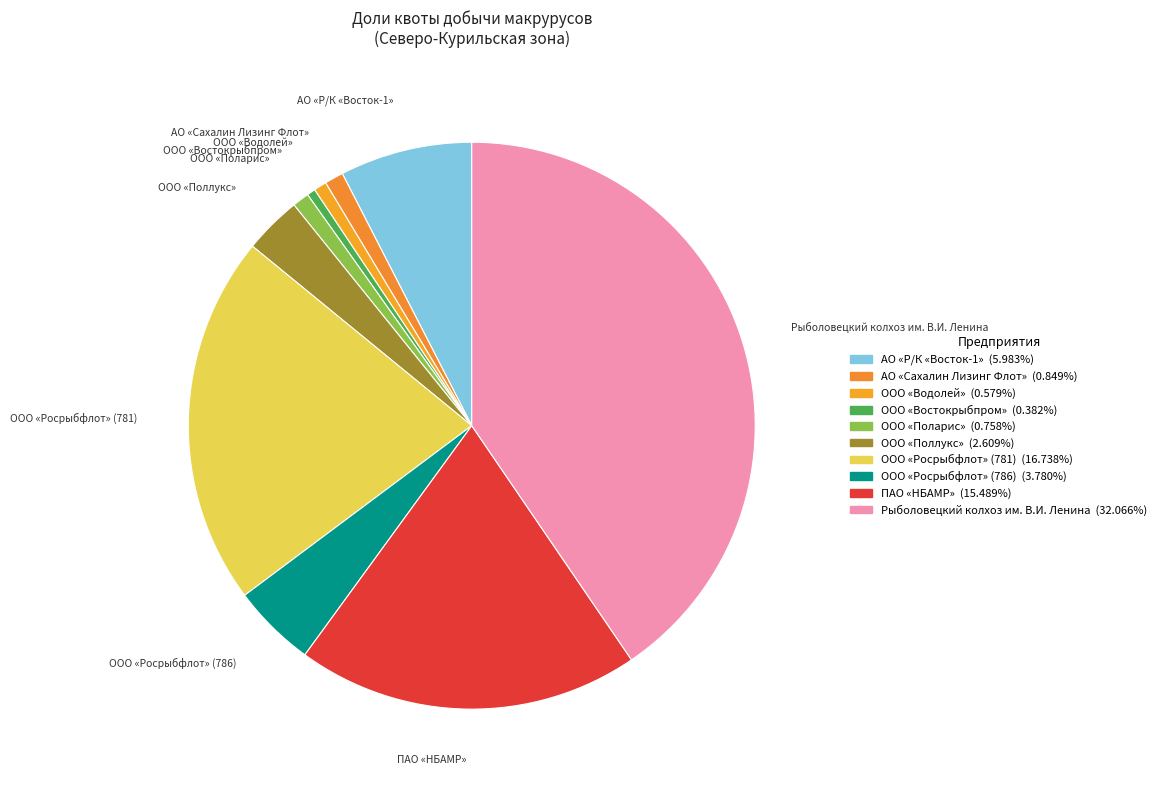

What is the largest slice in the pie chart?

Рыболовецкий колхоз им. В.И. Ленина